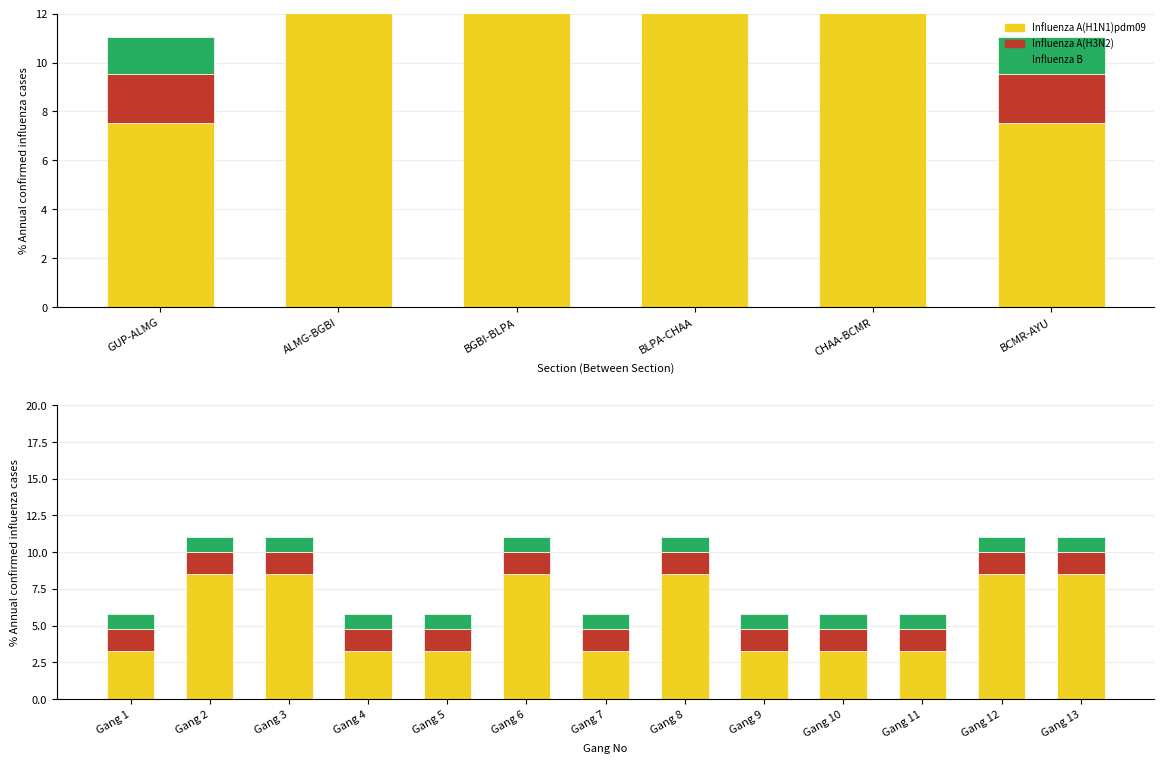

What is the value of the Influenza B bar at the 2nd from the left?

1.0